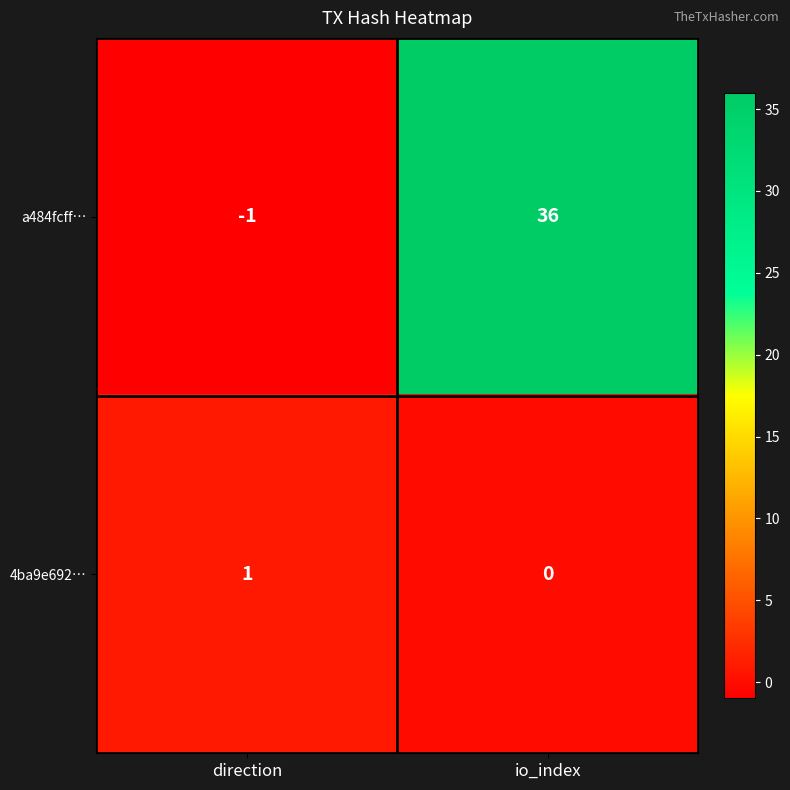

Reading left to right, list all the values displayed in this chart.

a484fcff…: -1	36
4ba9e692…: 1	0